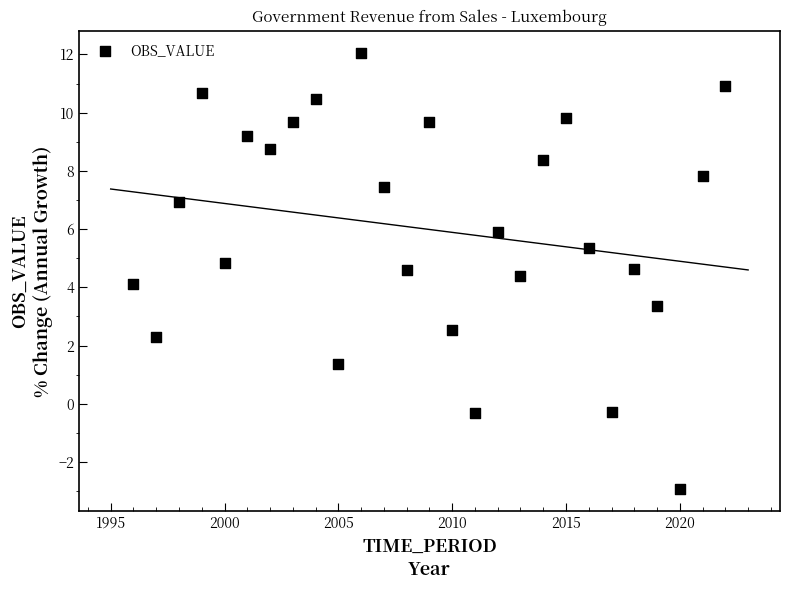

What is the range of X values (max minus min)?

26.0